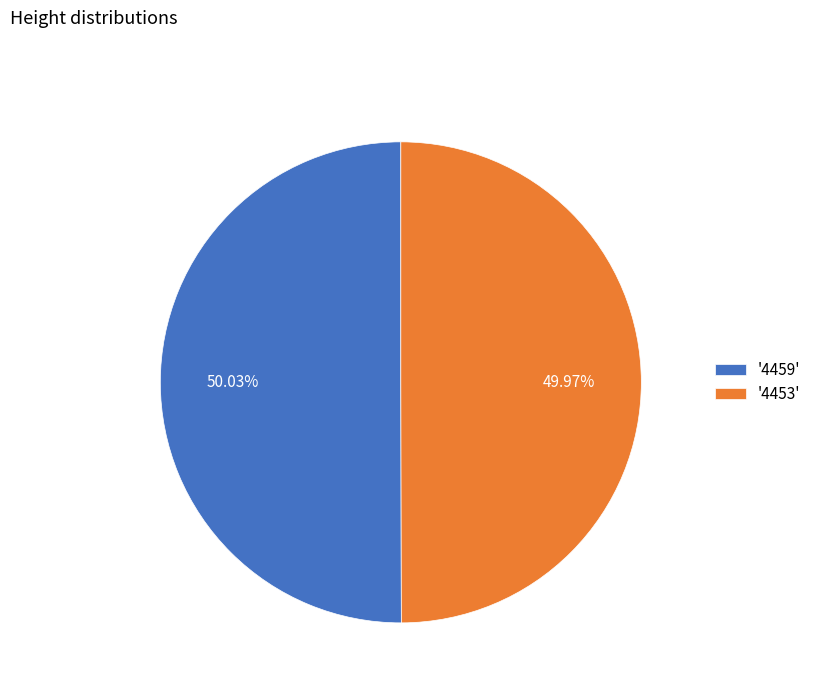

Is there any slice that represents more than half of the pie?

Yes